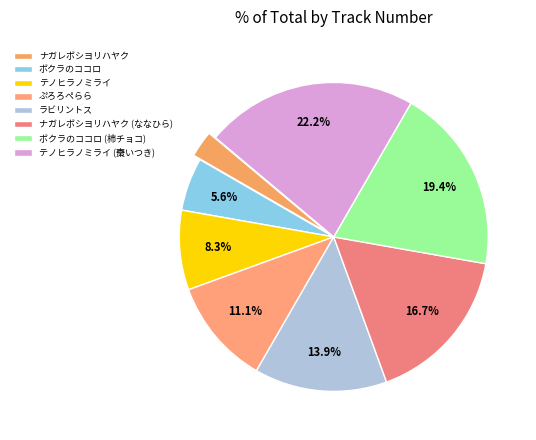

To the nearest percent, what is the average slice percentage?

12%